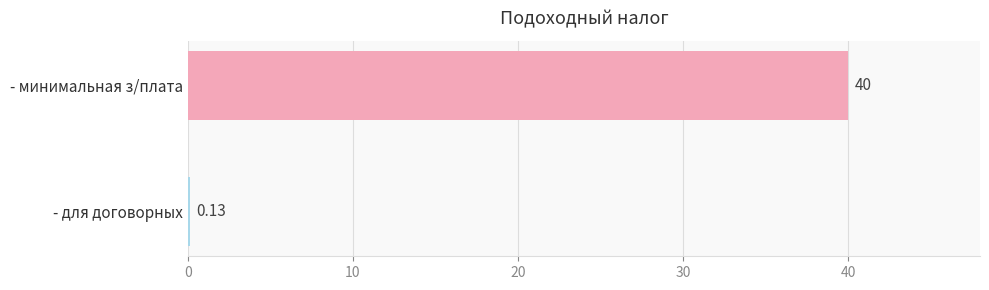

What is the average value?

20.1